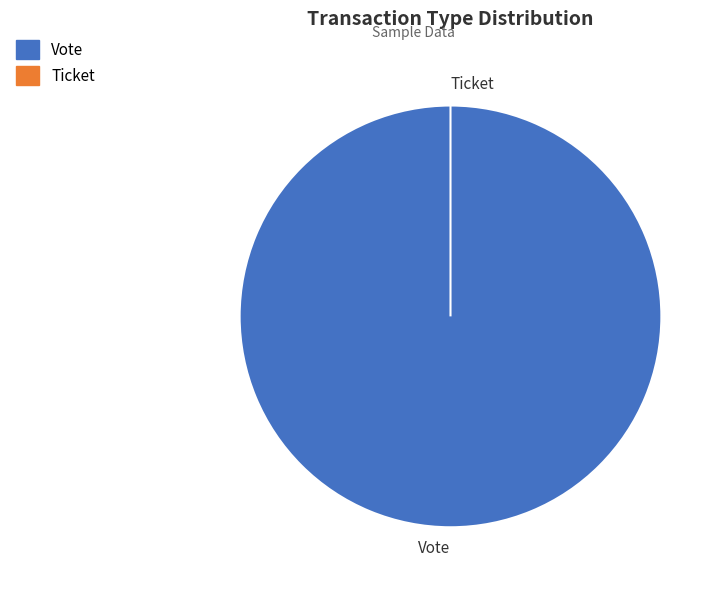

Rank the categories by value from lowest to highest.

Ticket, Vote